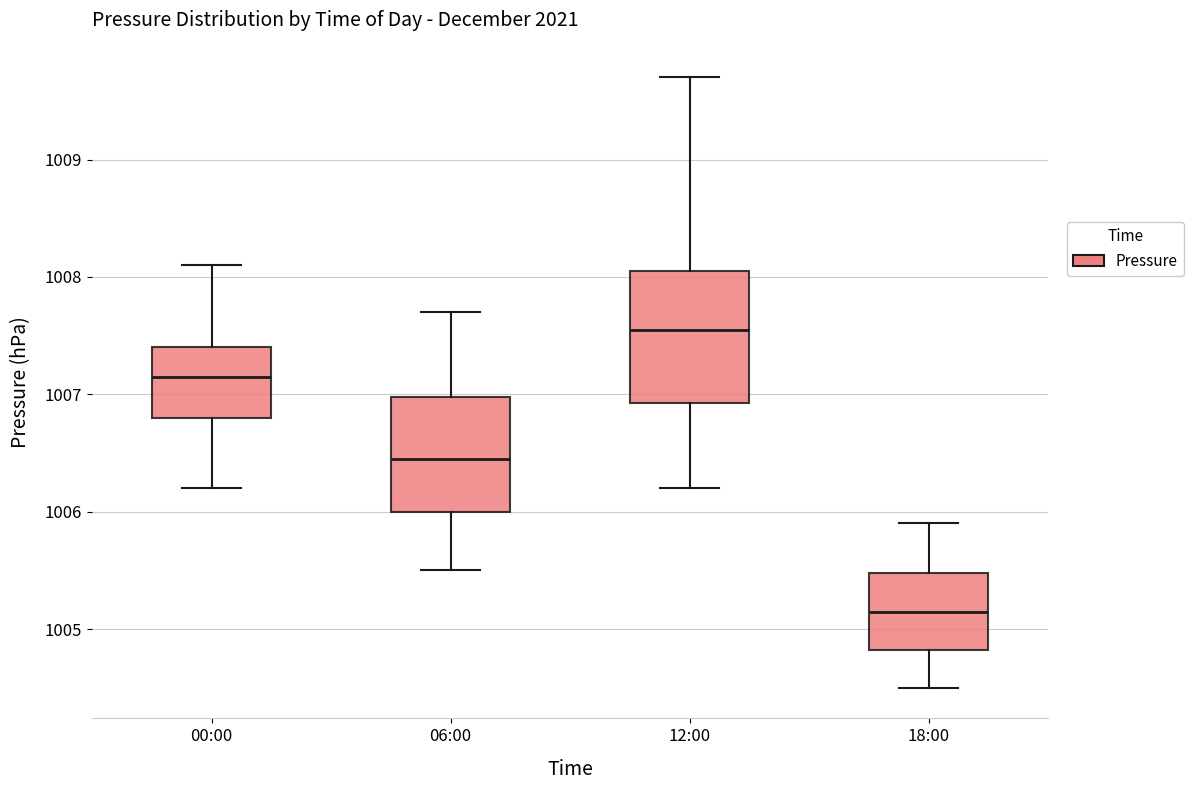

Reading left to right, read every box against the y-axis: the position of its median line, the range the box covers, and the ends of its whiskers. The values are not printed on the chart, so give them approximately, as read against the axis.

00:00: median 1007.2, box 1006.8 to 1007.4, whiskers 1006.2 to 1008.1
06:00: median 1006.5, box 1006.0 to 1007.0, whiskers 1005.5 to 1007.7
12:00: median 1007.6, box 1006.9 to 1008.1, whiskers 1006.2 to 1009.7
18:00: median 1005.2, box 1004.8 to 1005.5, whiskers 1004.5 to 1005.9